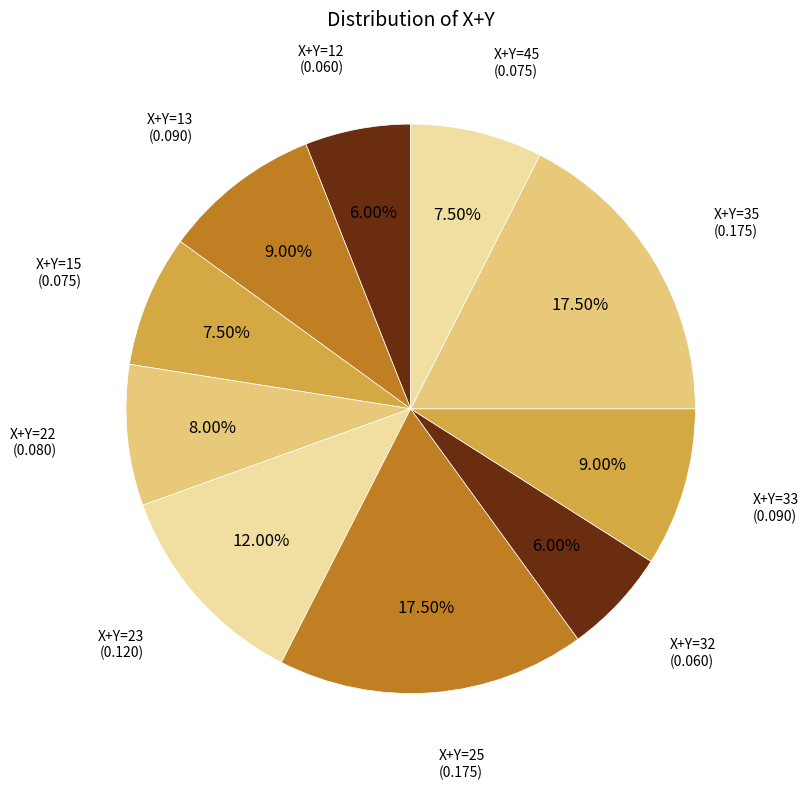

How many segments does this pie chart have?

10